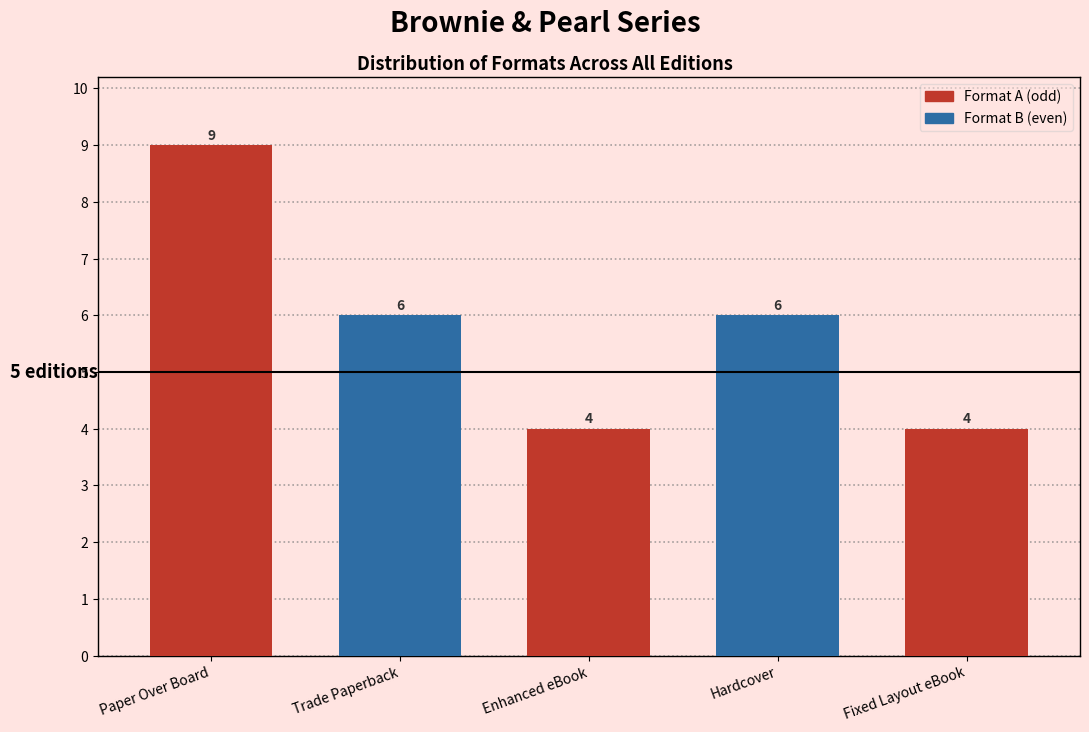

Reading left to right, extract all data points from this chart.

9	6	4	6	4